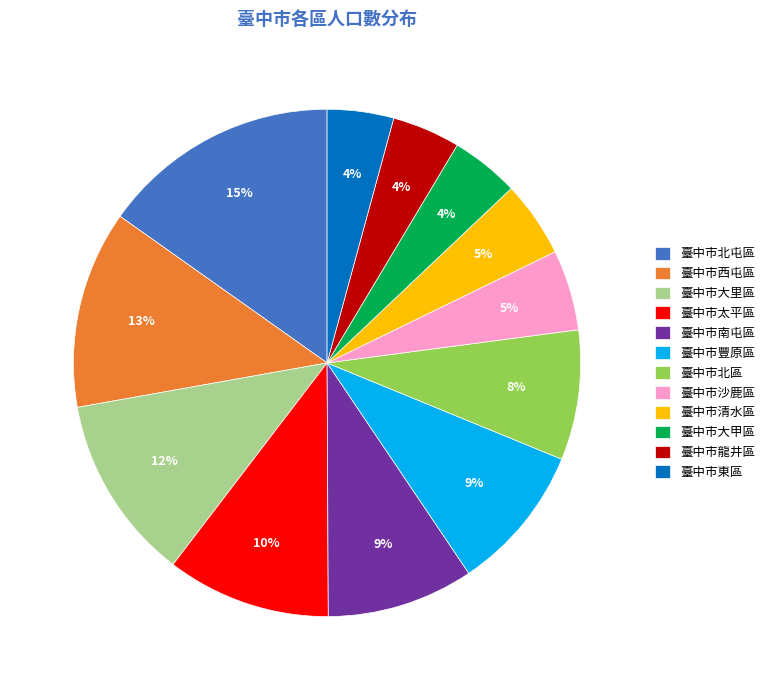

Does any single category account for the majority?

No